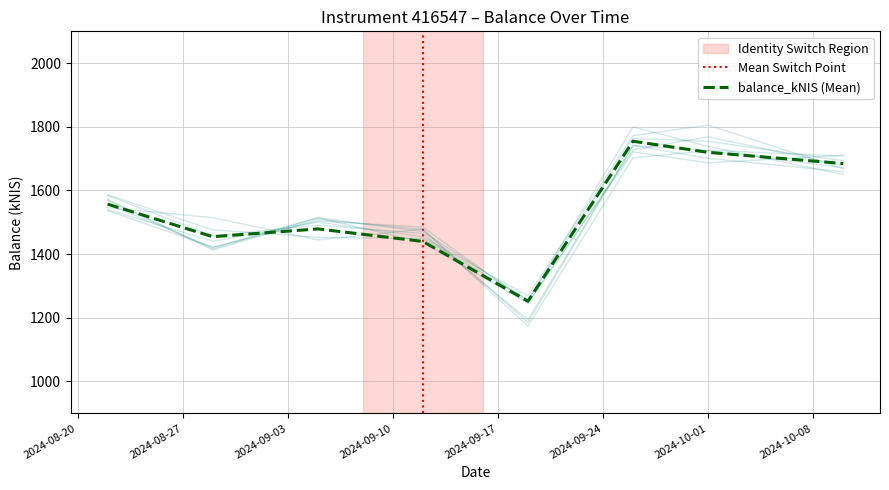

Which has a higher value, 2024-10-01 or 2024-09-26?

2024-09-26